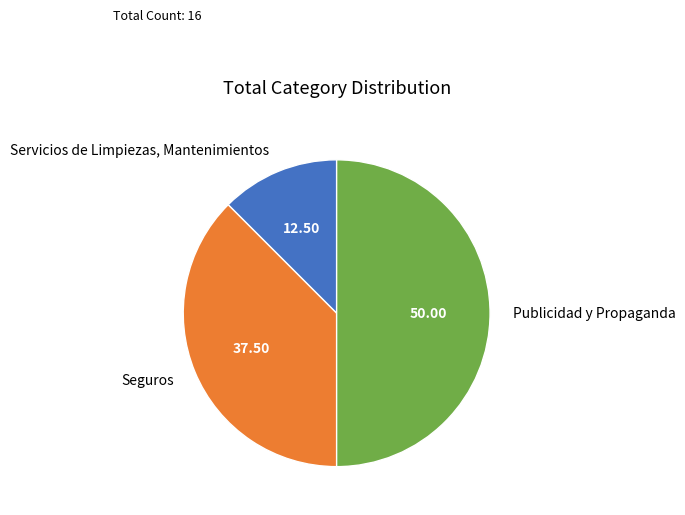

Combined, do Publicidad y Propaganda and Seguros account for over 50%?

Yes